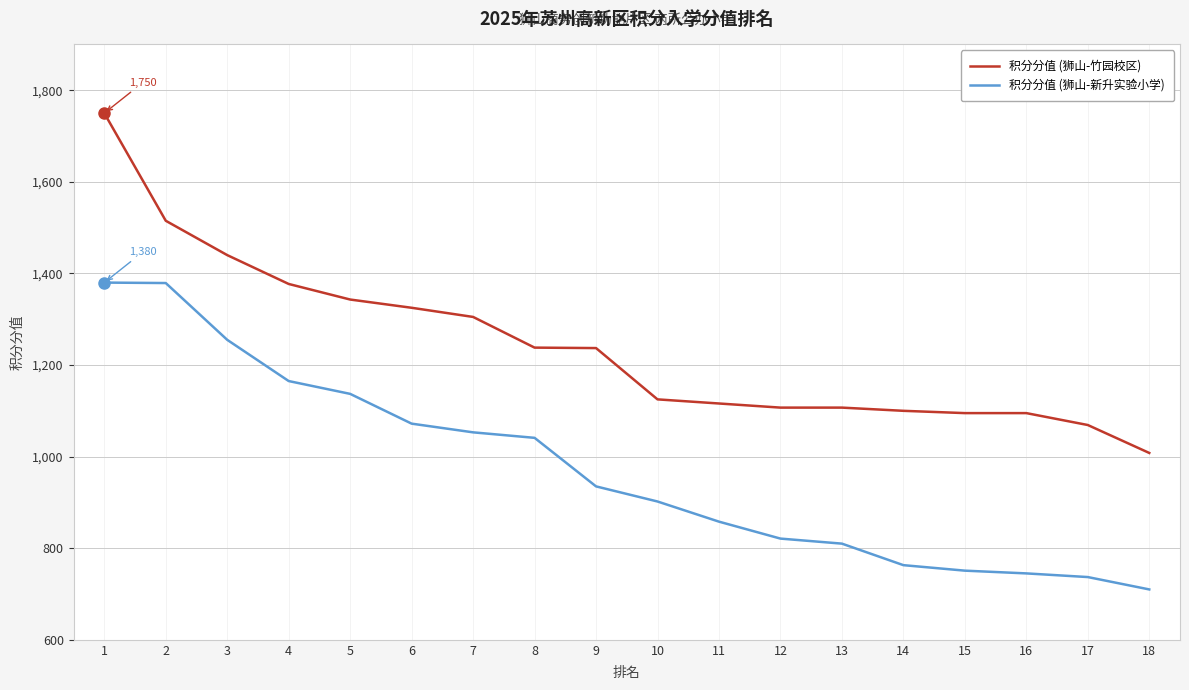

What are all the series names shown in the legend?

积分分值 (狮山-竹园校区), 积分分值 (狮山-新升实验小学)